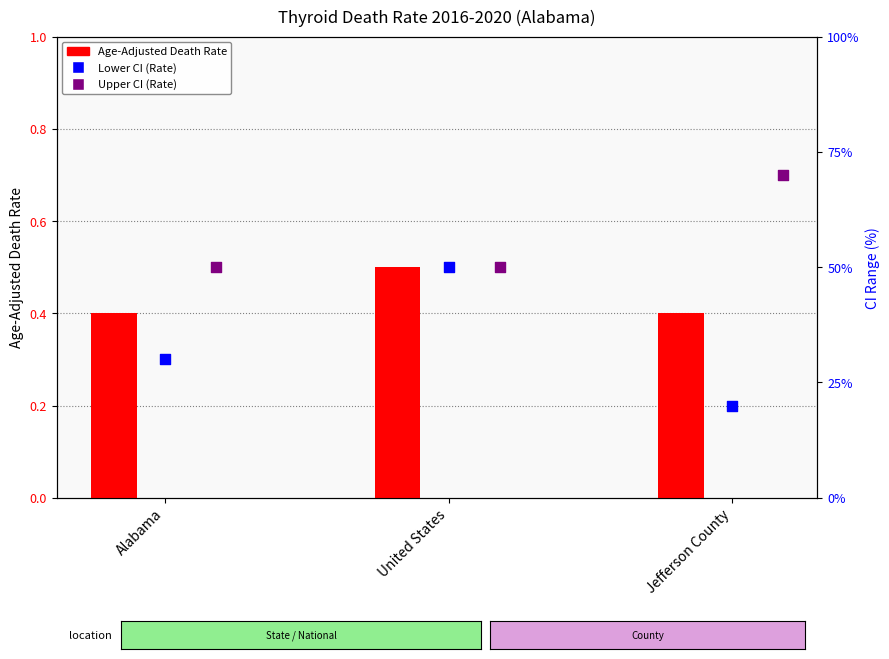

Which series contains the lowest Y value?

Lower CI (Rate)